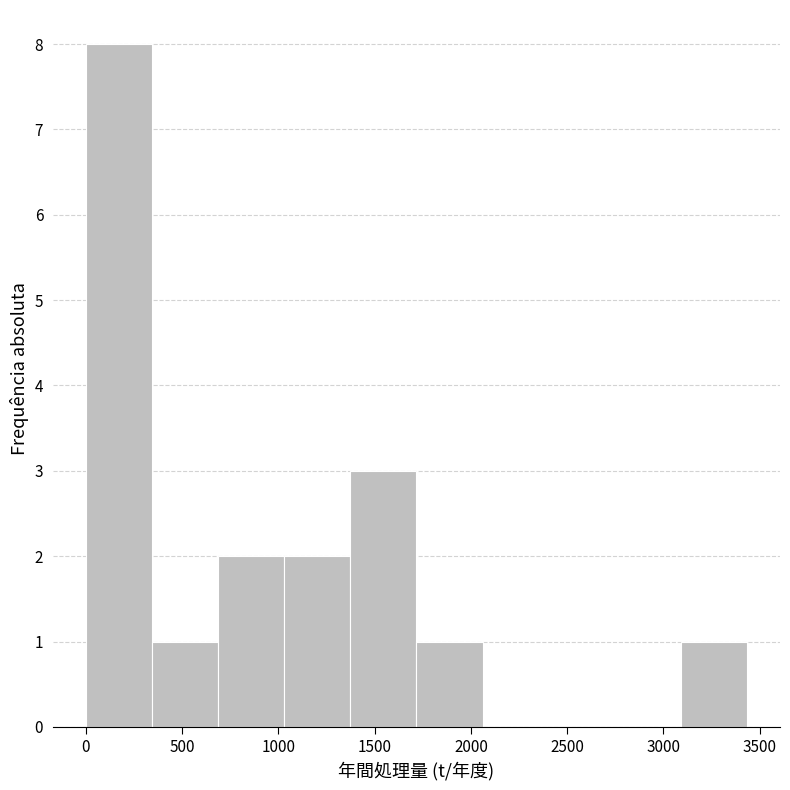

Reading left to right, transcribe this chart: for each bar, give the range it covers on the x-axis and its height. Neither the bar edges nor the heights are printed on the chart, so give them approximately, as read against the axes.

0 to 350: 8
350 to 700: 1
700 to 1050: 2
1050 to 1350: 2
1350 to 1700: 3
1700 to 2050: 1
2050 to 2400: 0
2400 to 2750: 0
2750 to 3100: 0
3100 to 3450: 1